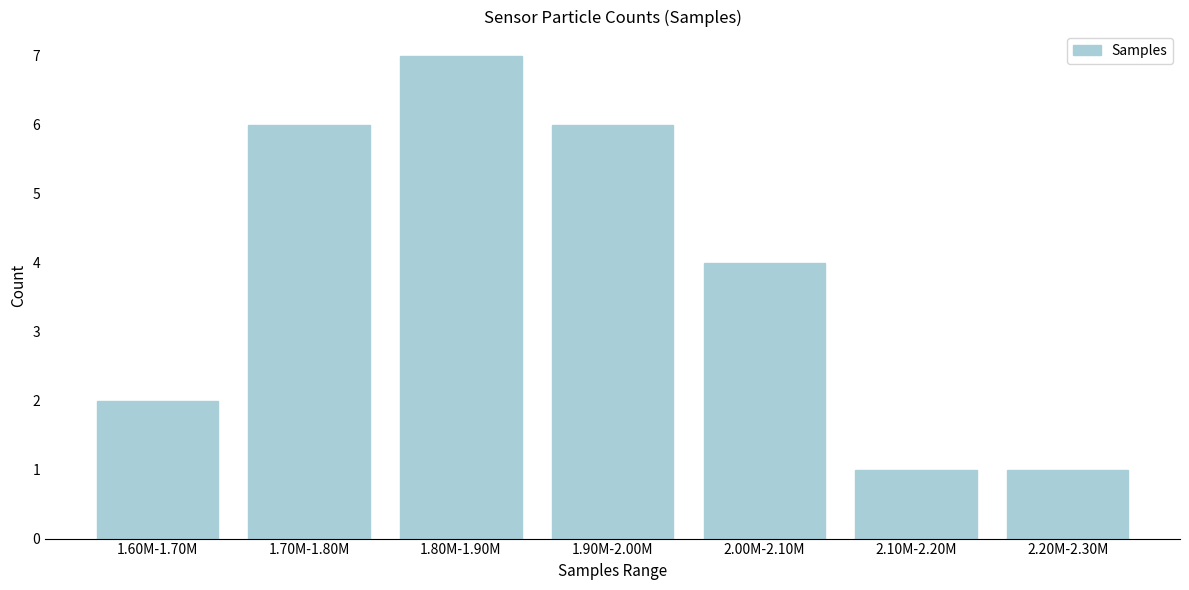

Reading right to left, extract all data points from this chart.

2.20M-2.30M=1	2.10M-2.20M=1	2.00M-2.10M=4	1.90M-2.00M=6	1.80M-1.90M=7	1.70M-1.80M=6	1.60M-1.70M=2